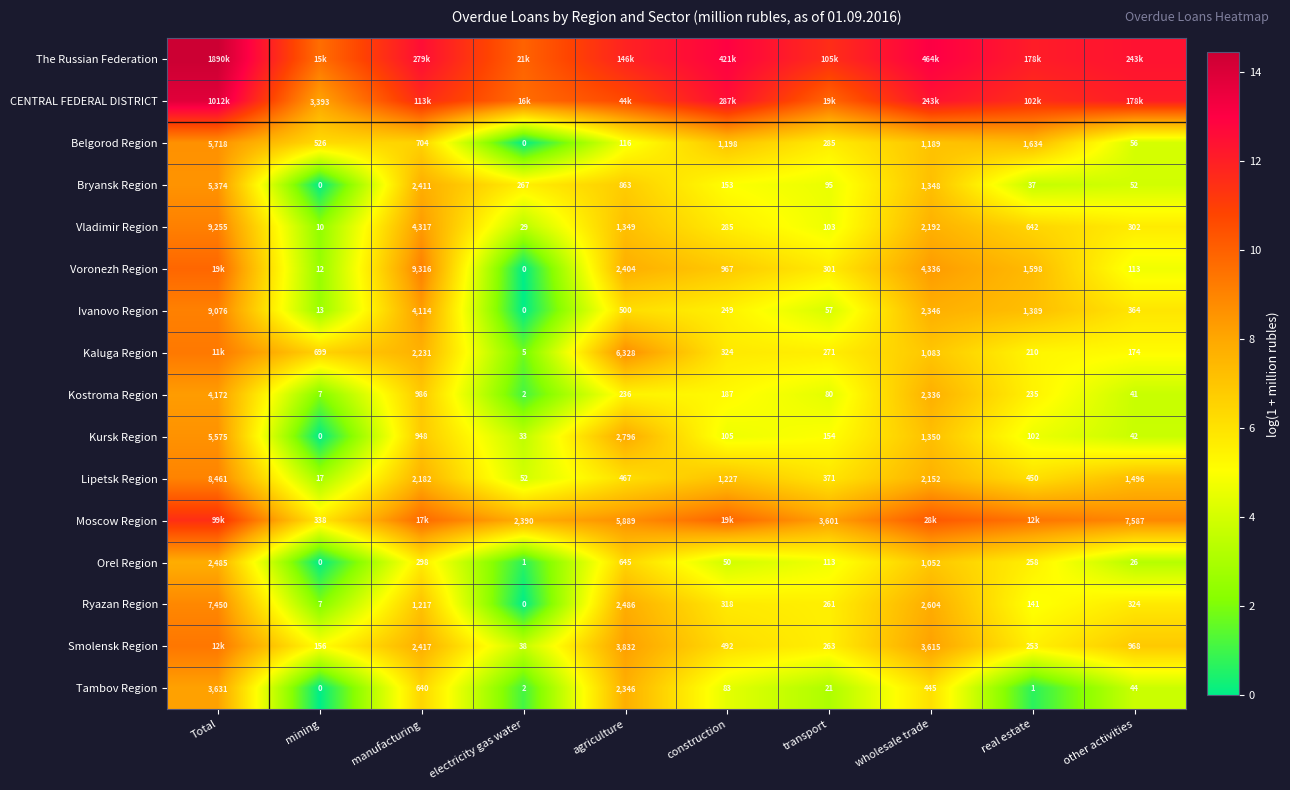

Is the value of Orel Region at other activities greater than the value of Ivanovo Region at mining?

Yes